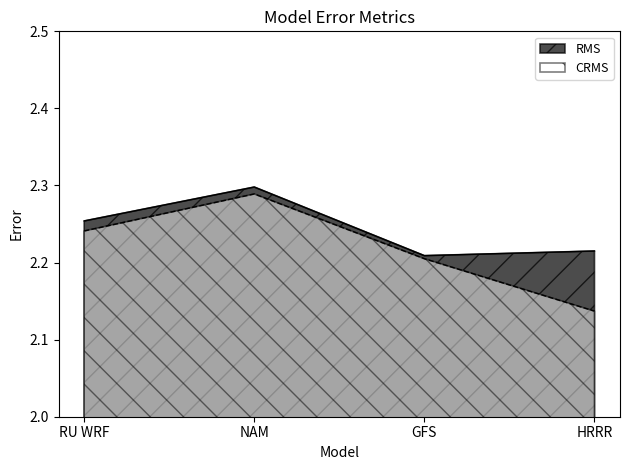

At RU WRF, list the series in order from smallest to largest.

CRMS, RMS